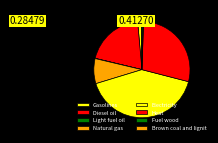

Is there a majority slice in this chart?

No